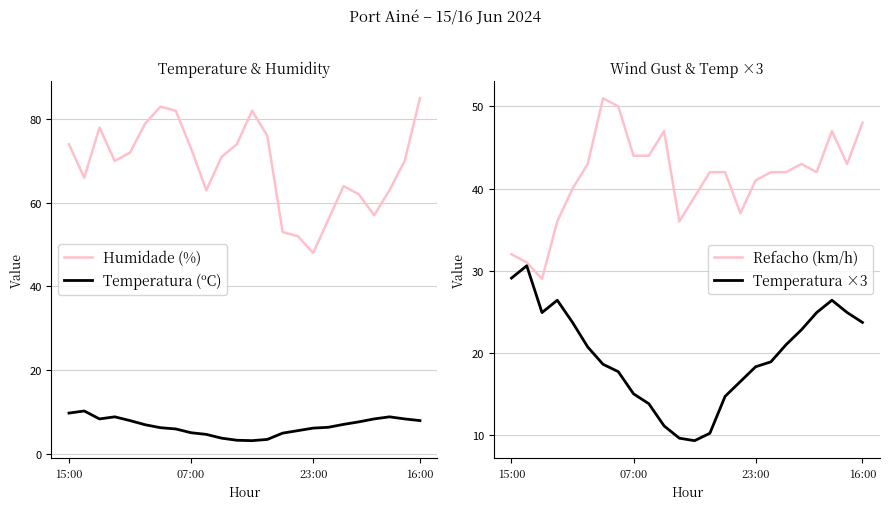

What is the maximum value for Humidade (%)?

85.0